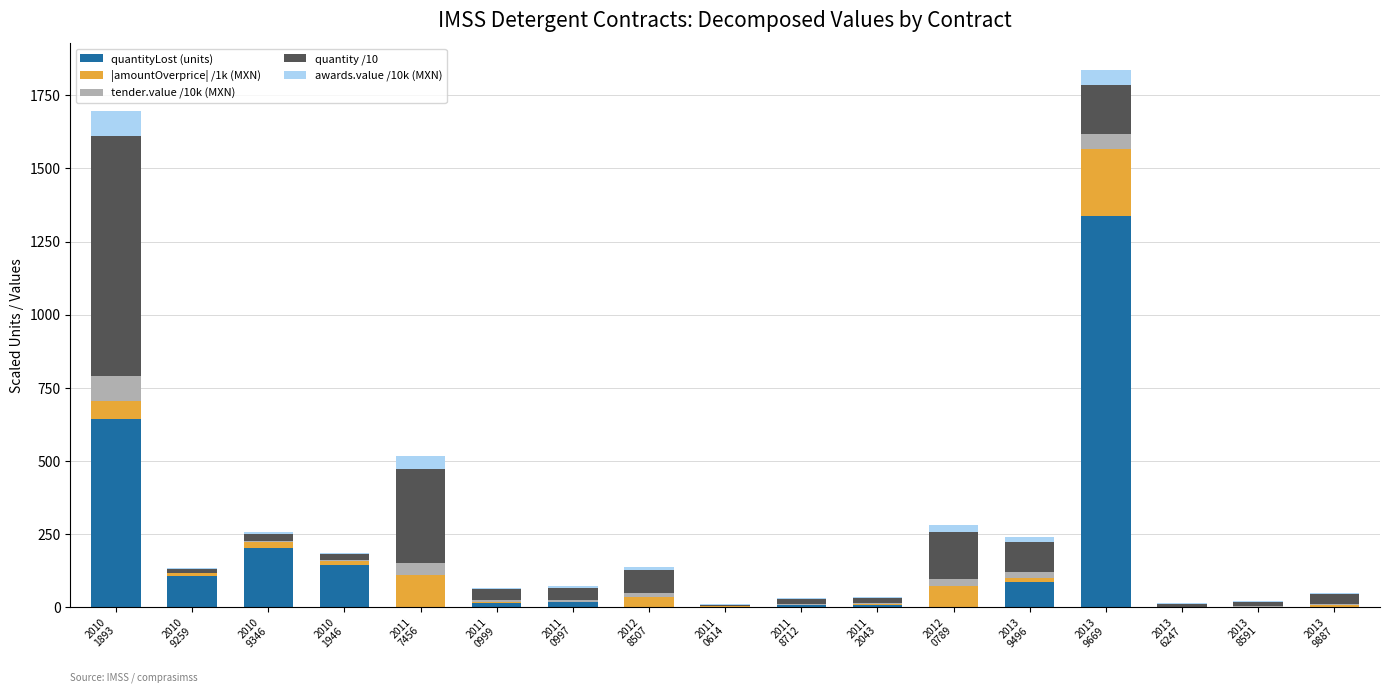

What is the average value of the quantityLost (units) series?

151.1